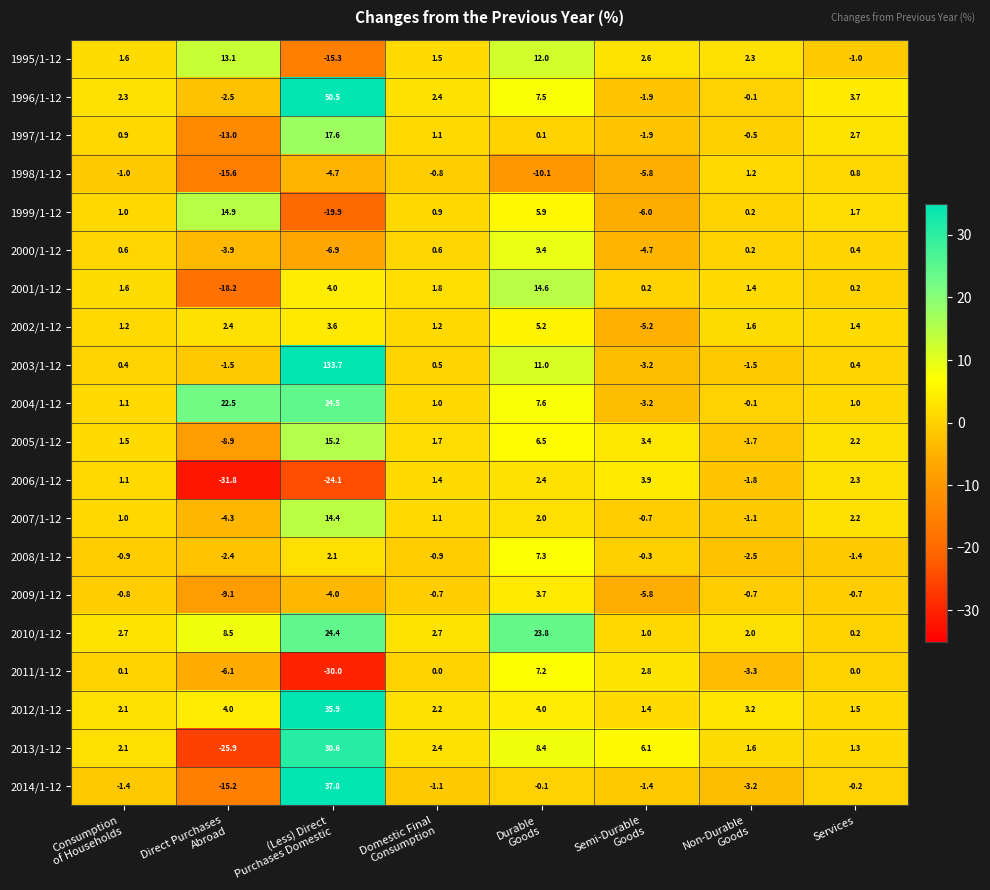

What is the difference between the maximum and minimum values in the 2012/1-12 series?

34.5